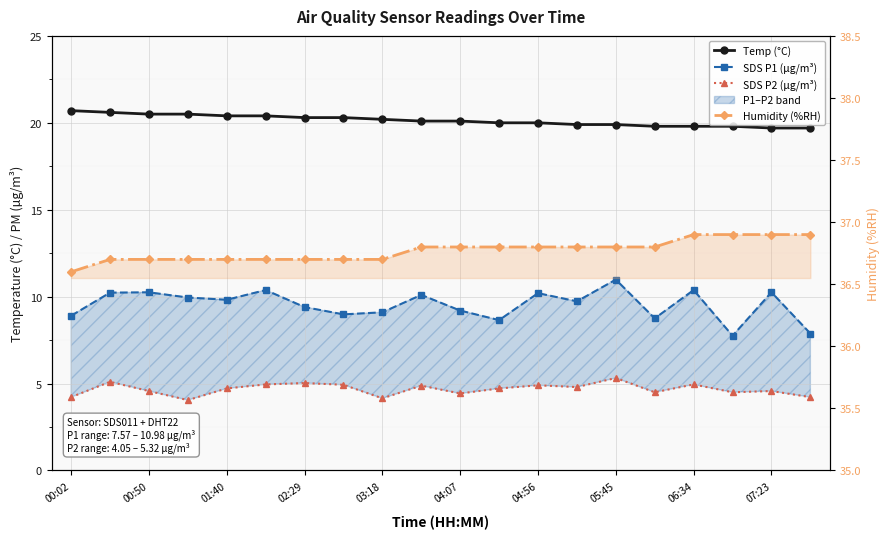

True or false: Temp (°C) and SDS P1 (µg/m³) intersect in this chart.

False